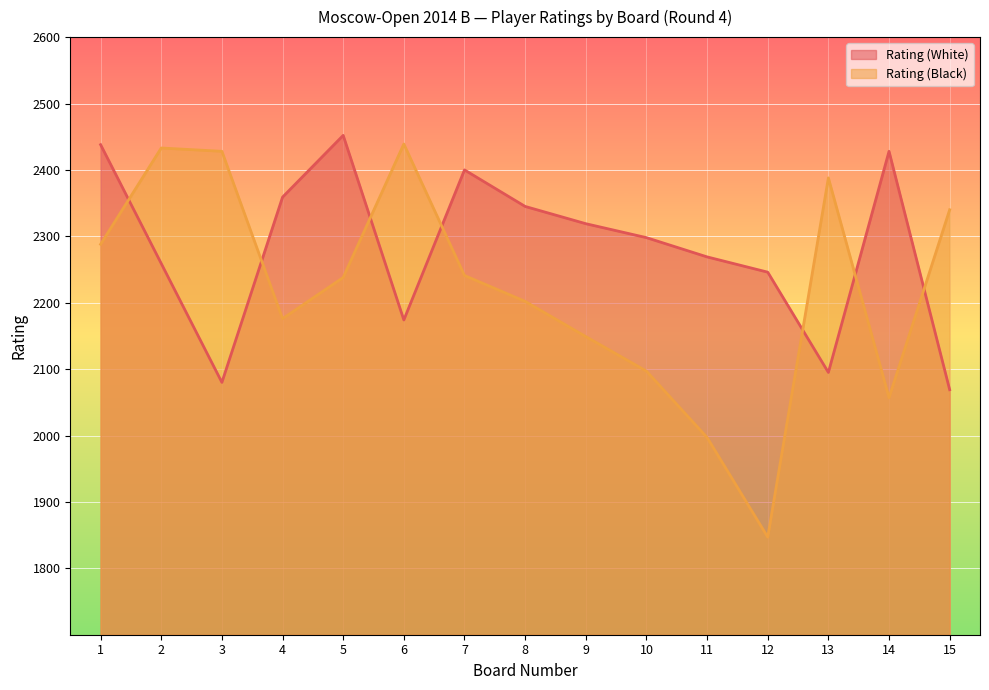

What is the value of the Rating (White) point at the 3rd from the left?

2080